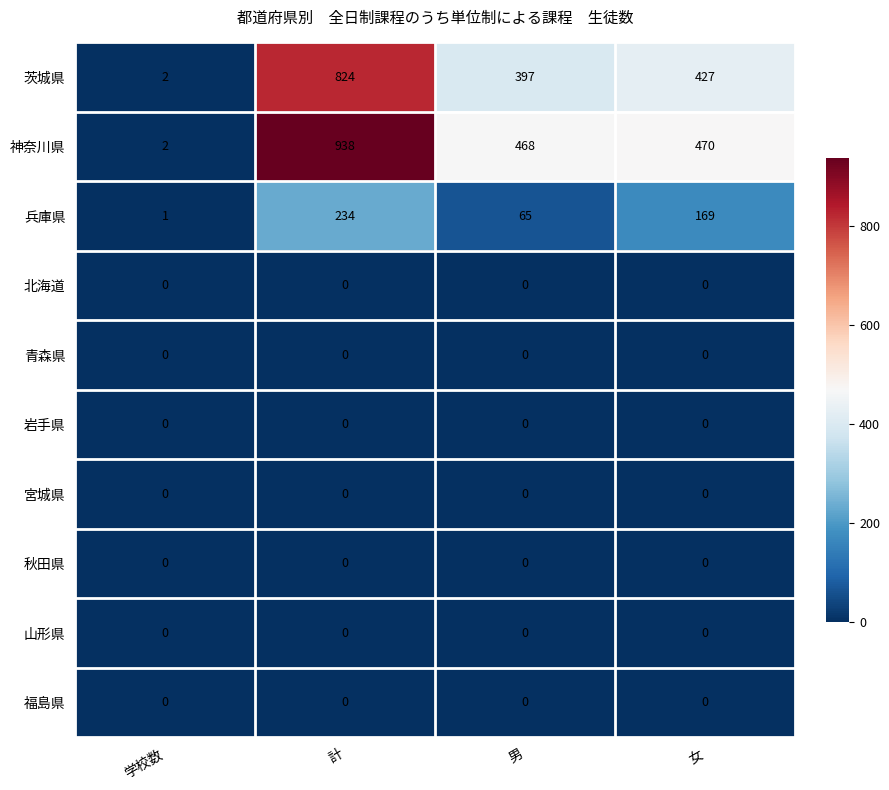

Which series has the widest spread of values?

神奈川県